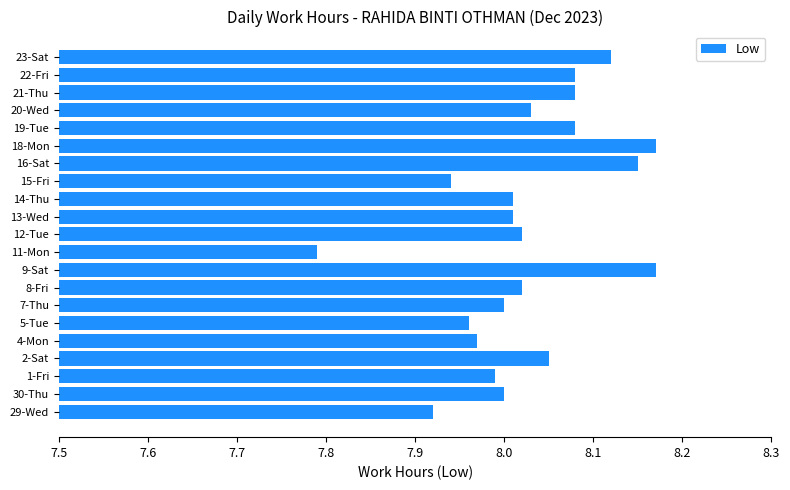

At which label is the value closest to 7?

11-Mon